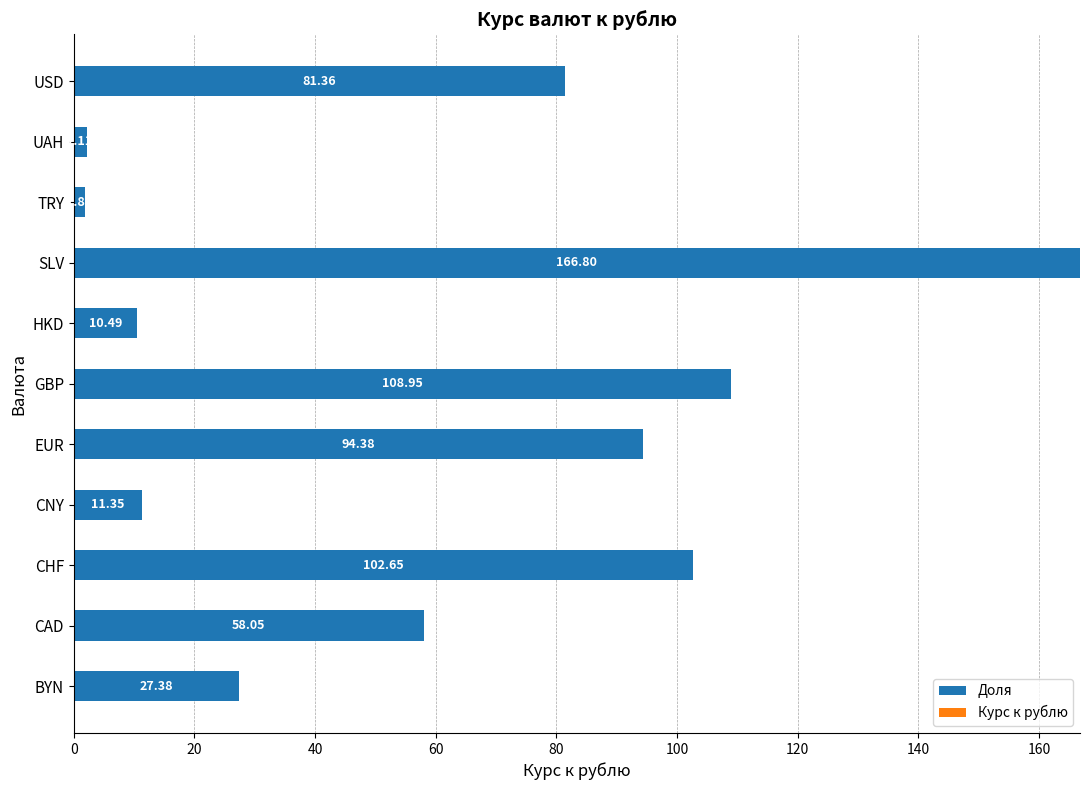

Rank the categories by value from highest to lowest.

SLV, GBP, CHF, EUR, USD, CAD, BYN, CNY, HKD, UAH, TRY